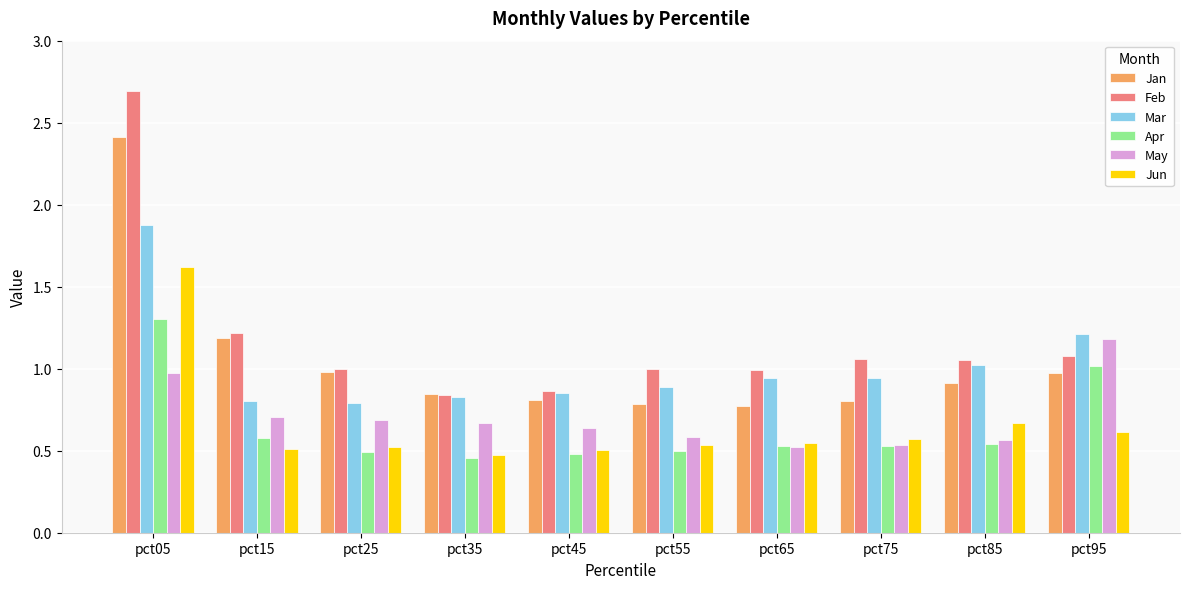

Which series has the widest spread of values?

Feb